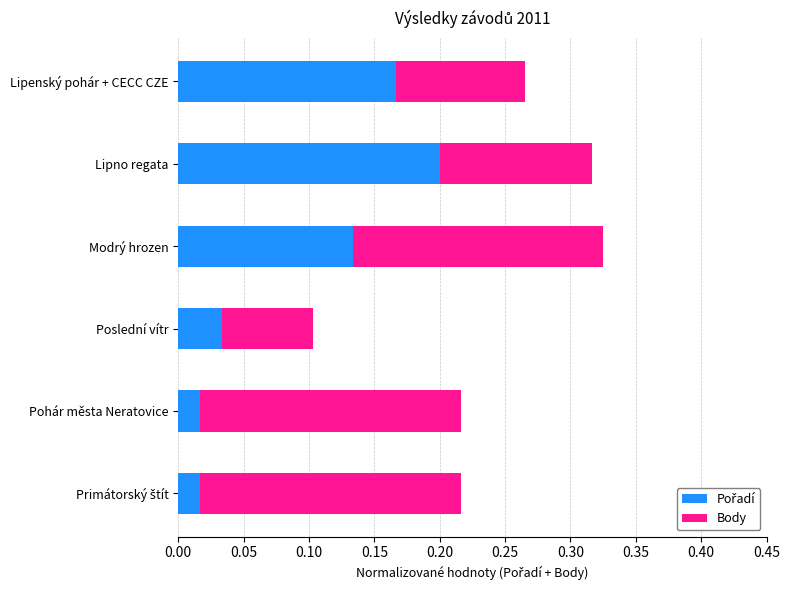

What is the total value across all series at Lipenský pohár + CECC CZE?

0.3